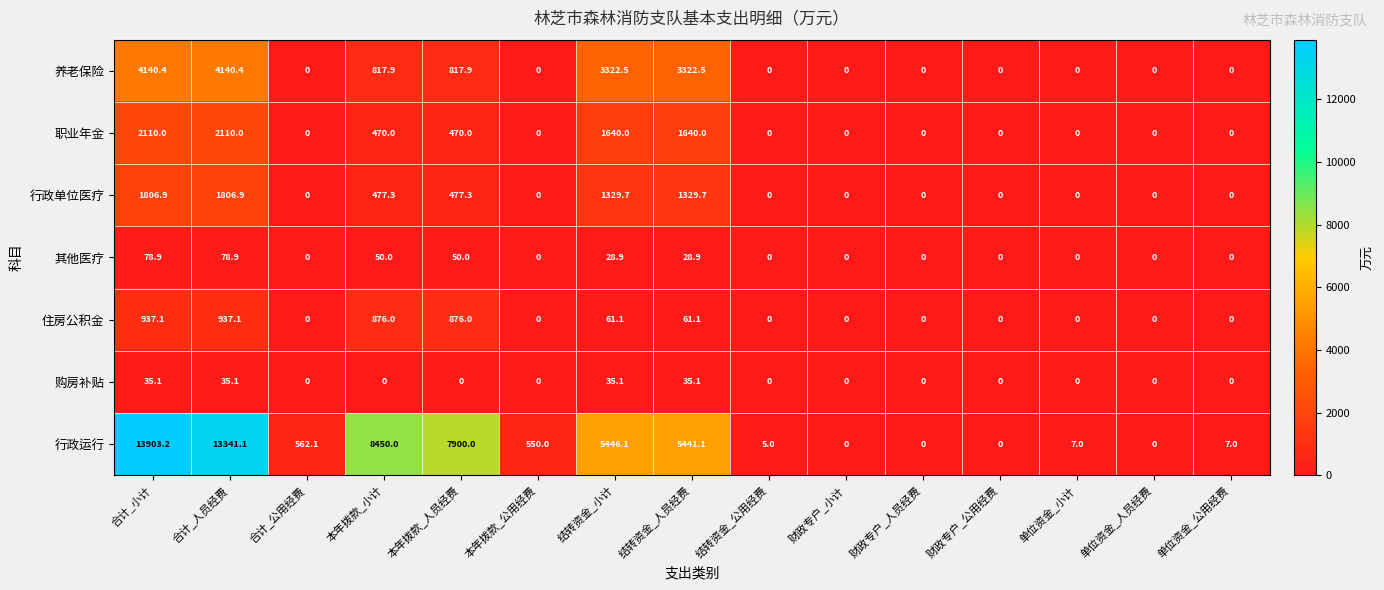

Which series has the widest spread of values?

行政运行